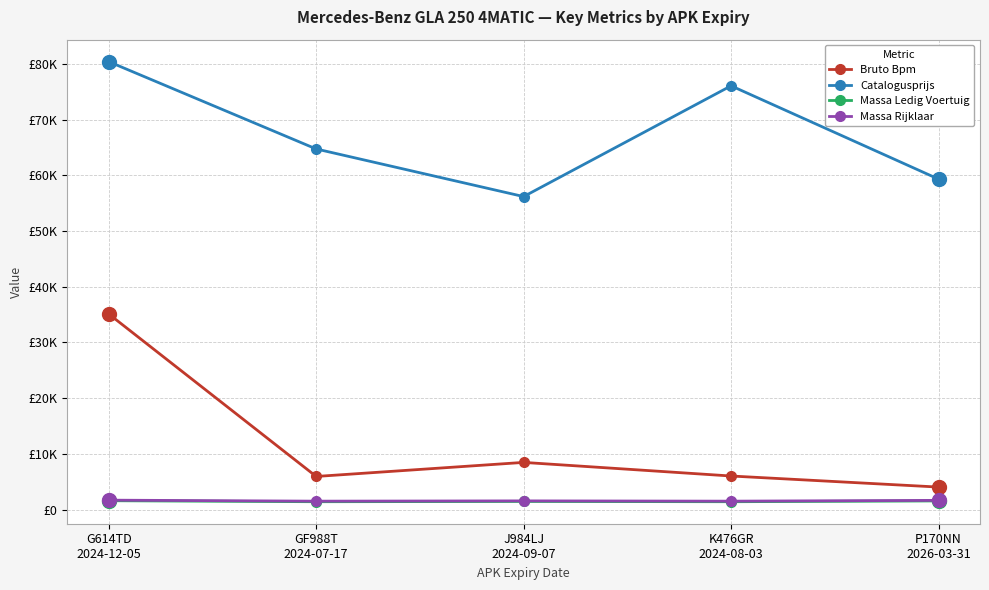

Does the chart have visible grid lines?

Yes